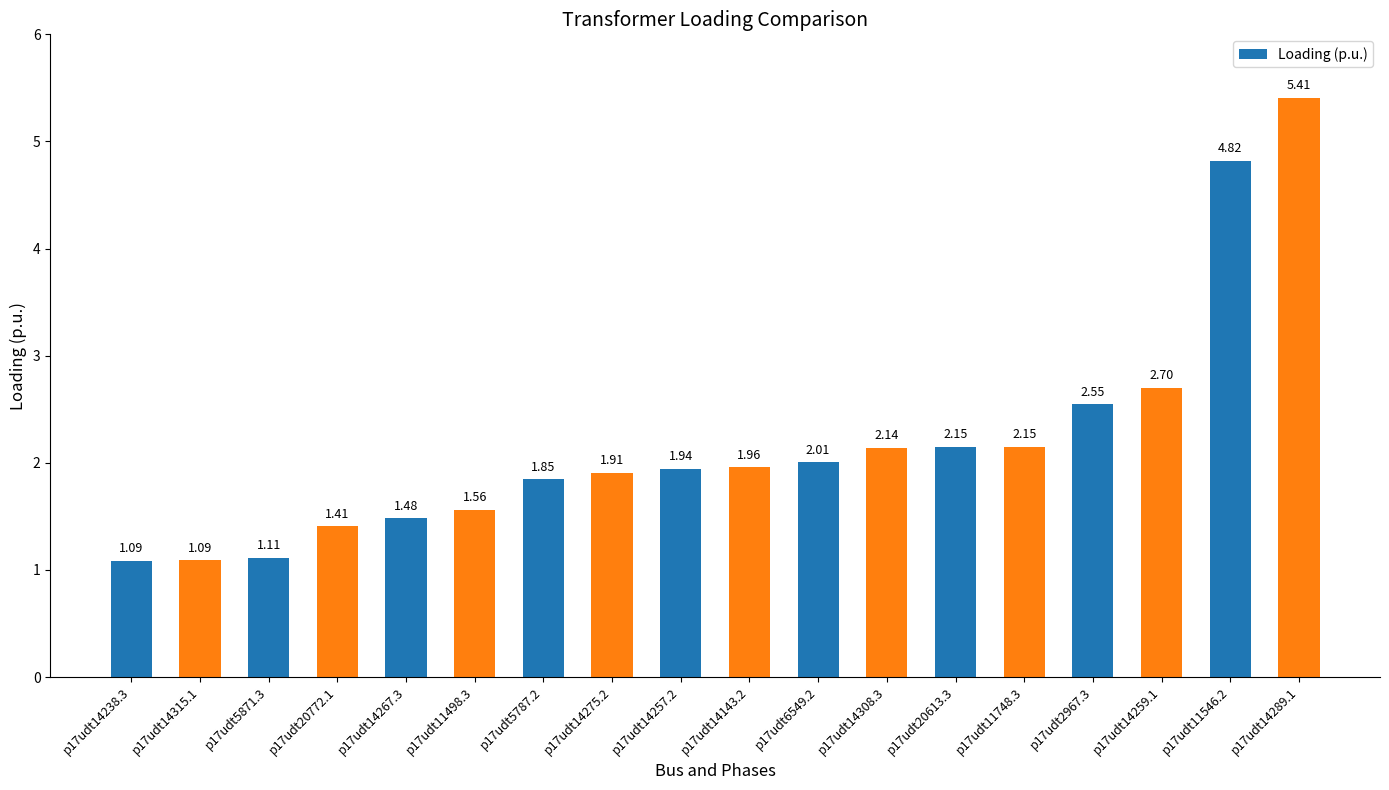

Which has a higher value, p17udt5871.3 or p17udt14143.2?

p17udt14143.2